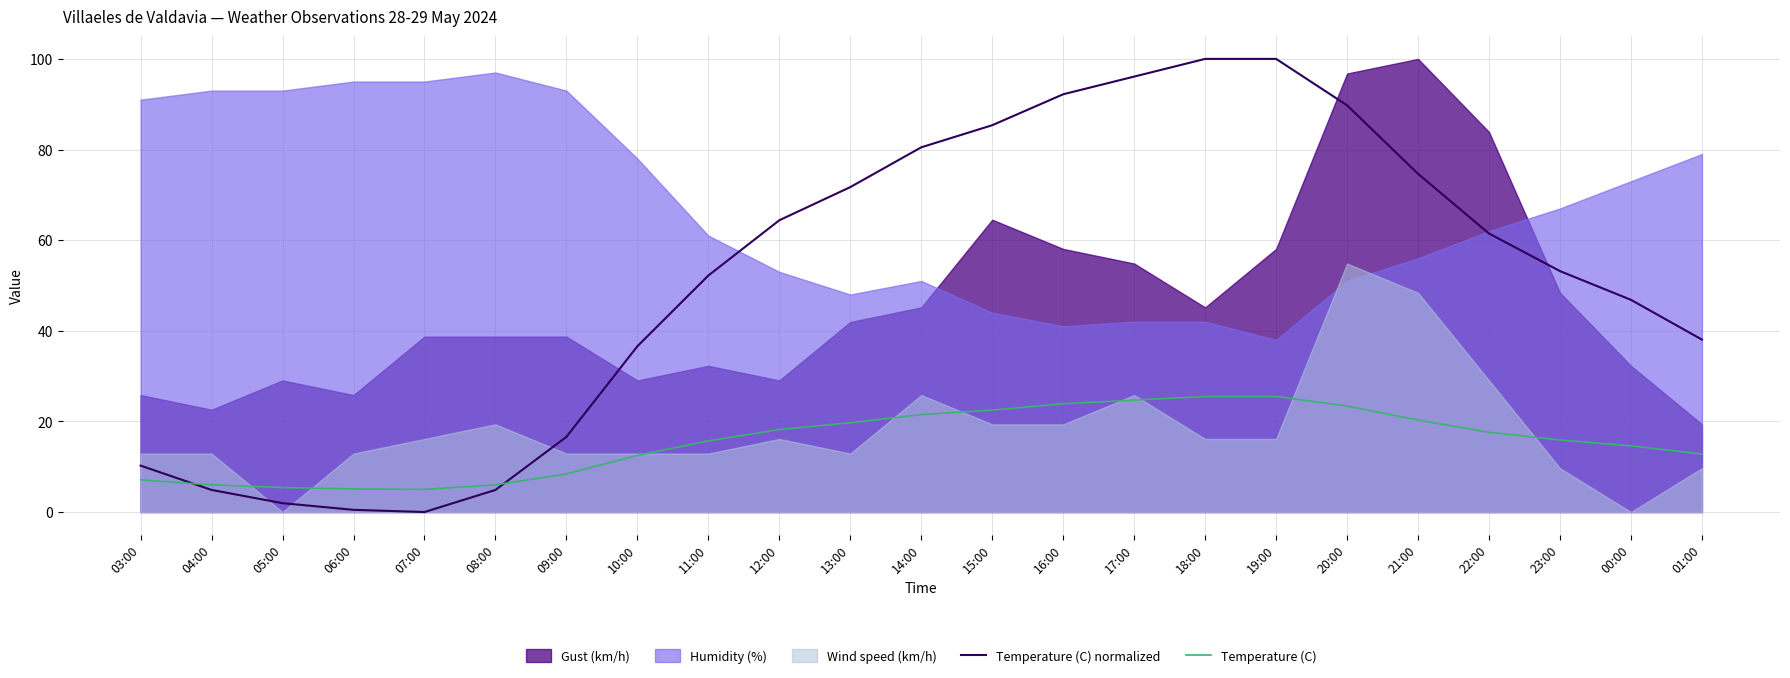

The Temperature (C) normalized series shows 67.0 at 18:00. True or false?

False